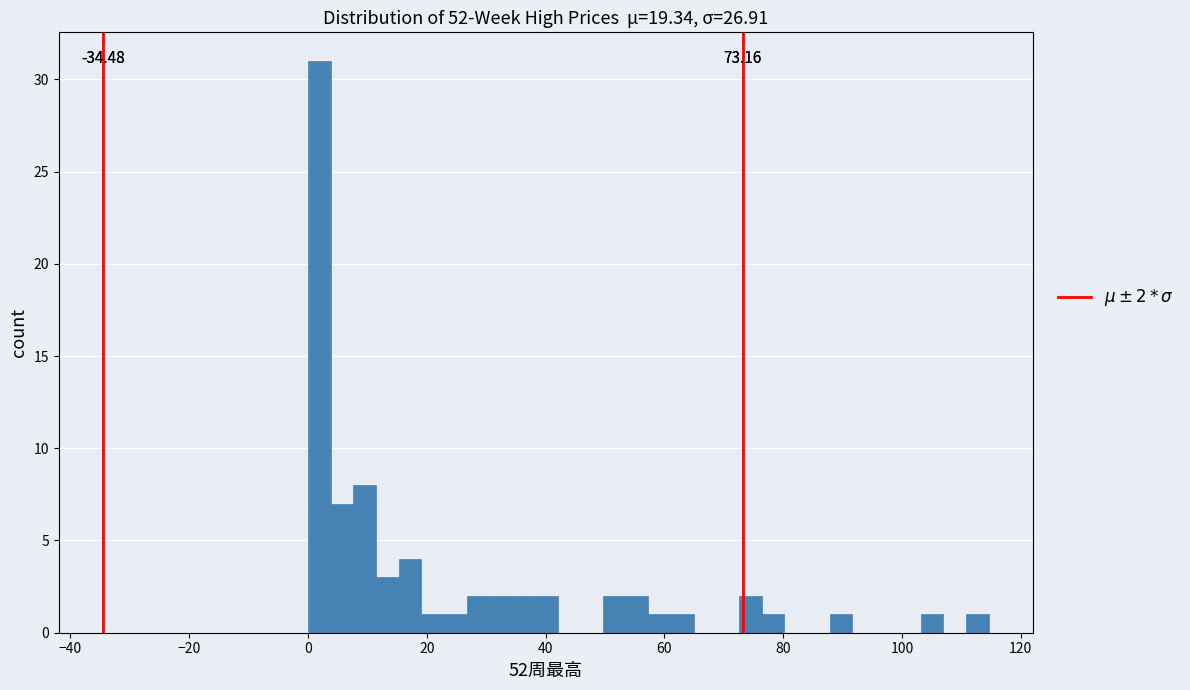

Around what value on the x-axis is the tallest bar? Give the approximate position of its centre, as read against the axis.

2